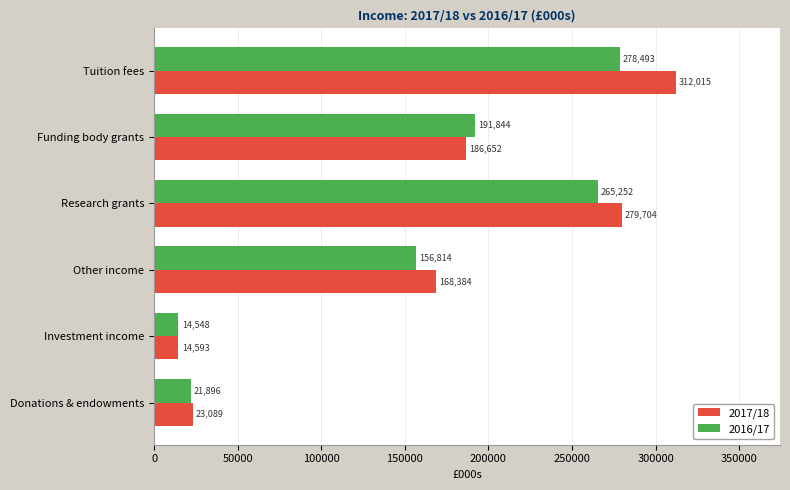

Rank the categories by 2017/18 value from highest to lowest.

Tuition fees, Research grants, Funding body grants, Other income, Donations & endowments, Investment income